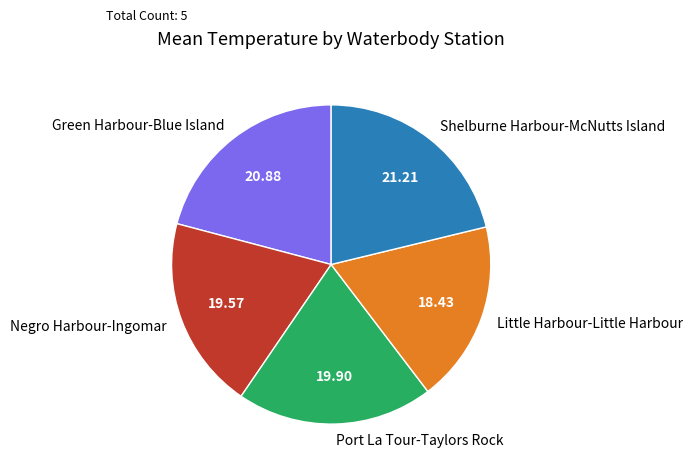

What is the ratio of the value at Port La Tour-Taylors Rock to the value at Shelburne Harbour-McNutts Island?

0.9